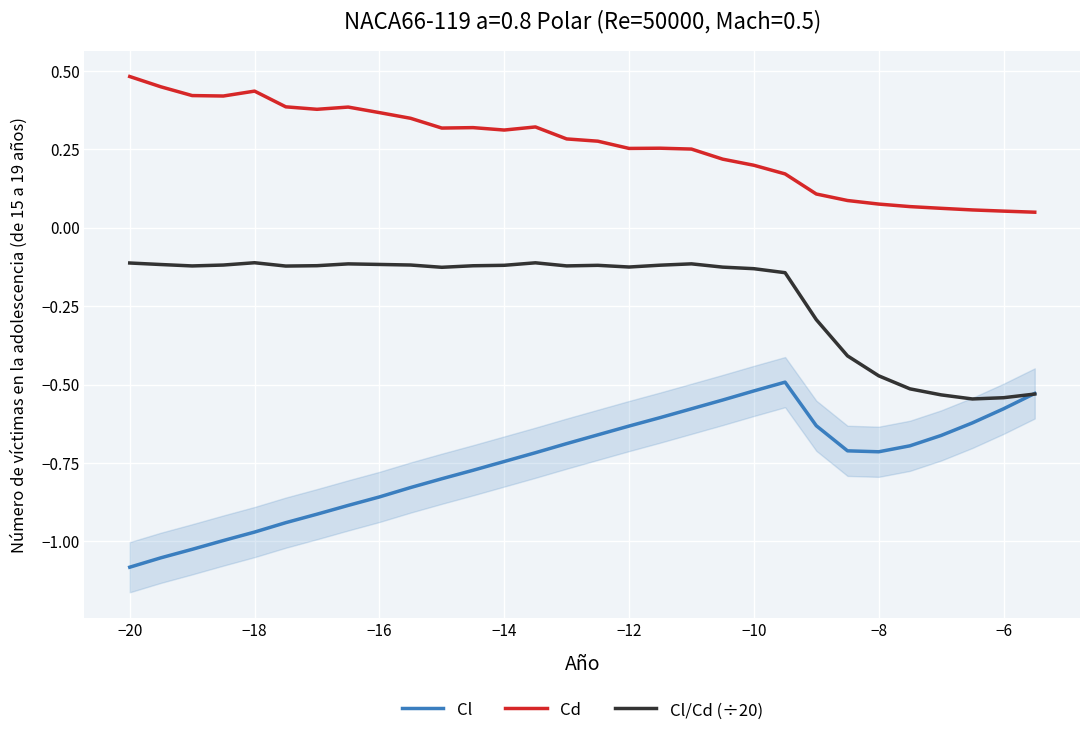

How many intersections are there between Cl/Cd (÷20) and Cl?

1